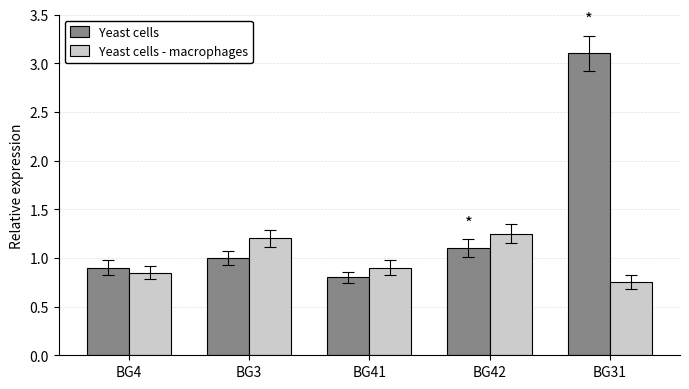

Rank the categories by Yeast cells value from lowest to highest.

BG41, BG4, BG3, BG42, BG31